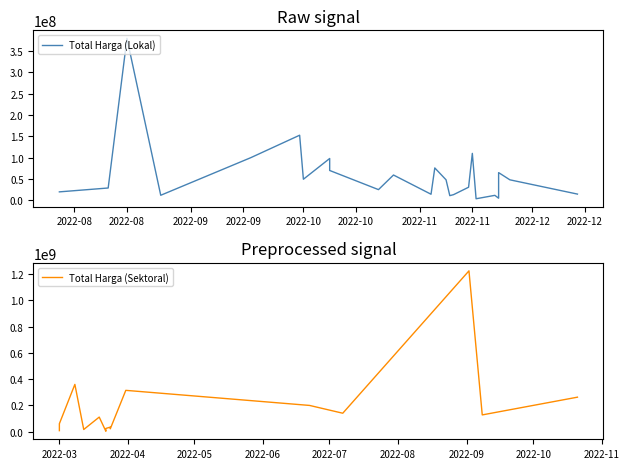

What is the value of the Total Harga (Lokal) point at the 21st from the left?

75920000